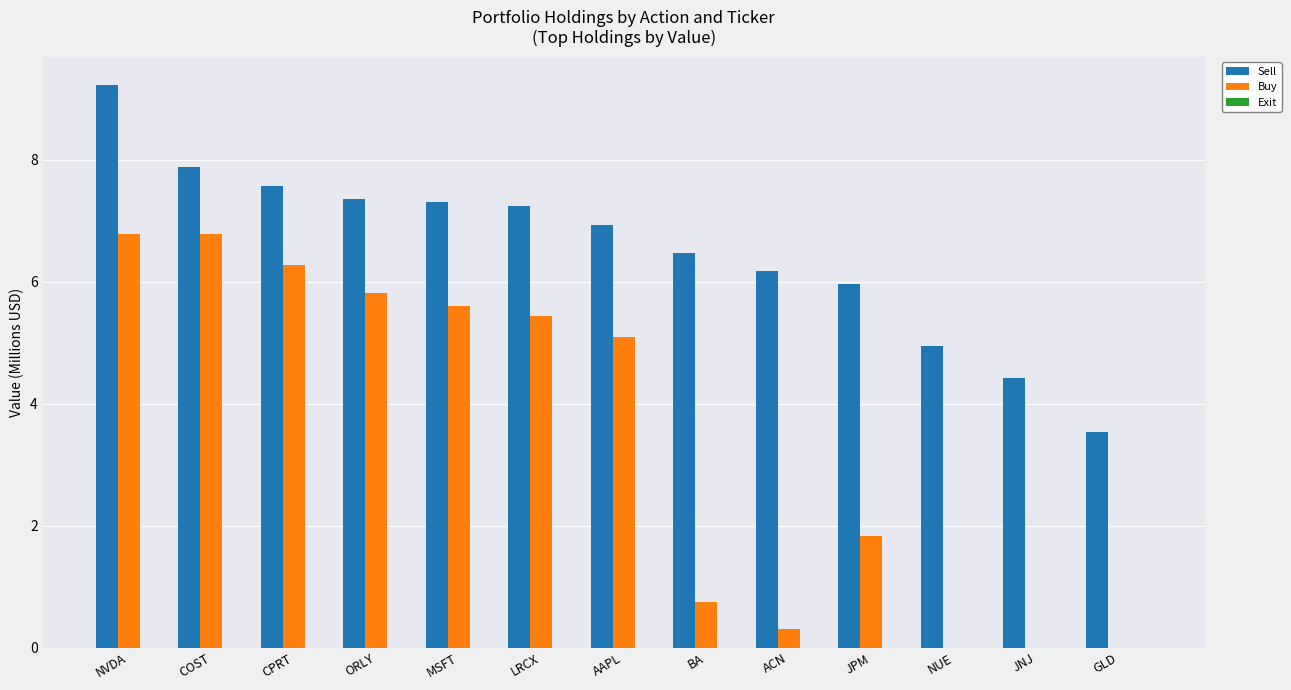

Is it true that Sell equals 4.4 at JNJ?

True